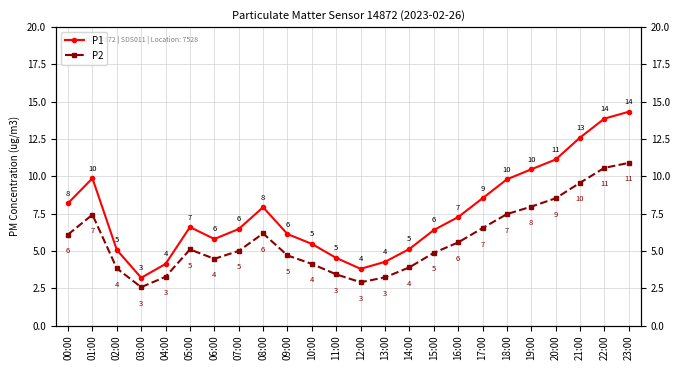

What is the sum of all P1 values?

181.0